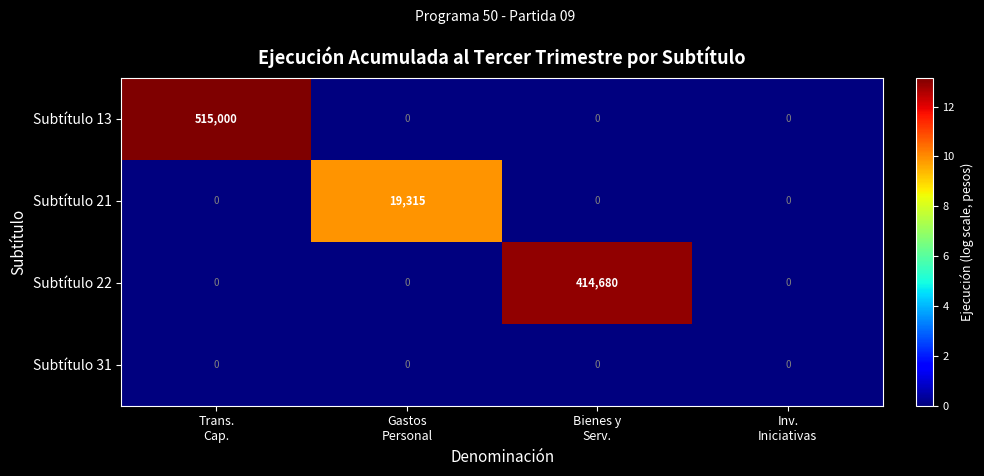

Reading left to right, what are all the values shown in this chart?

Subtítulo 13: 515000	0	0	0
Subtítulo 21: 0	19315	0	0
Subtítulo 22: 0	0	414680	0
Subtítulo 31: 0	0	0	0